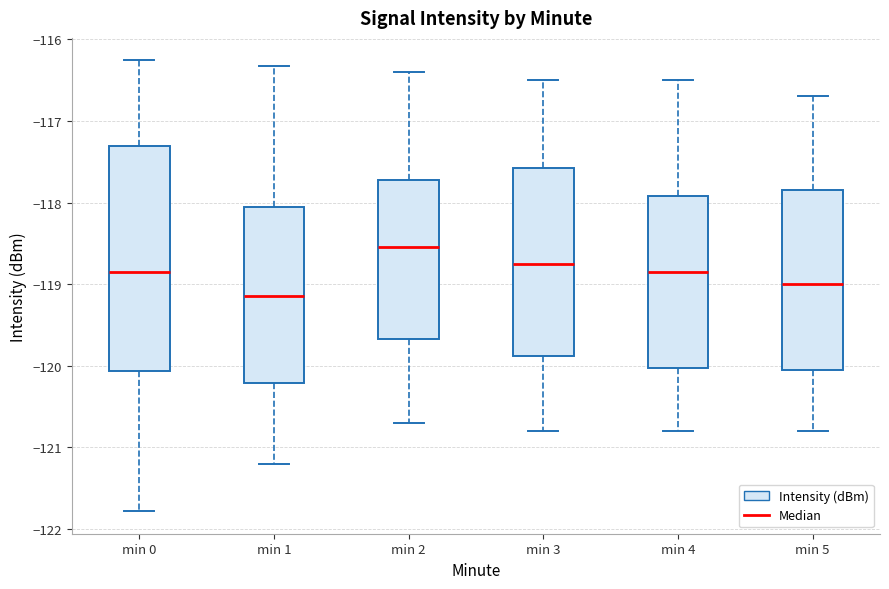

Reading left to right, transcribe this box plot: for each box, give where its median line is, the range the box spans, and where its two whiskers end, as read against the y-axis. The values are not printed on the chart, so give them approximately, as read against the axis.

min 0: median -118.8, box -120.1 to -117.3, whiskers -121.8 to -116.3
min 1: median -119.1, box -120.2 to -118.1, whiskers -121.2 to -116.3
min 2: median -118.5, box -119.7 to -117.7, whiskers -120.7 to -116.4
min 3: median -118.7, box -119.9 to -117.6, whiskers -120.8 to -116.5
min 4: median -118.8, box -120.0 to -117.9, whiskers -120.8 to -116.5
min 5: median -119.0, box -120.0 to -117.8, whiskers -120.8 to -116.7